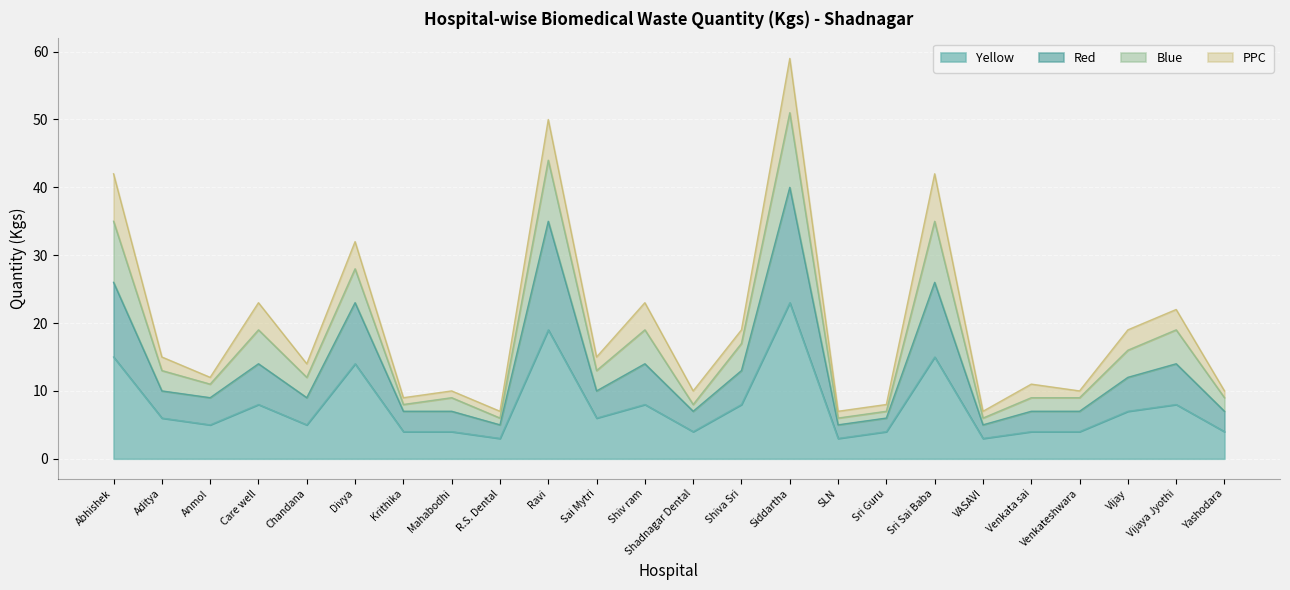

What is the spread (max minus min) of values at Yashodara?

6